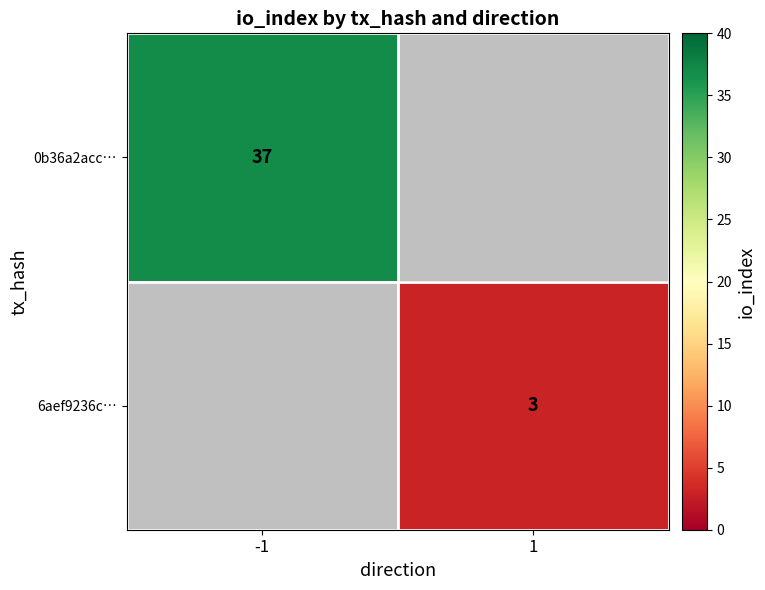

The value of 6aef9236c… at 1 is 4. True or false?

False